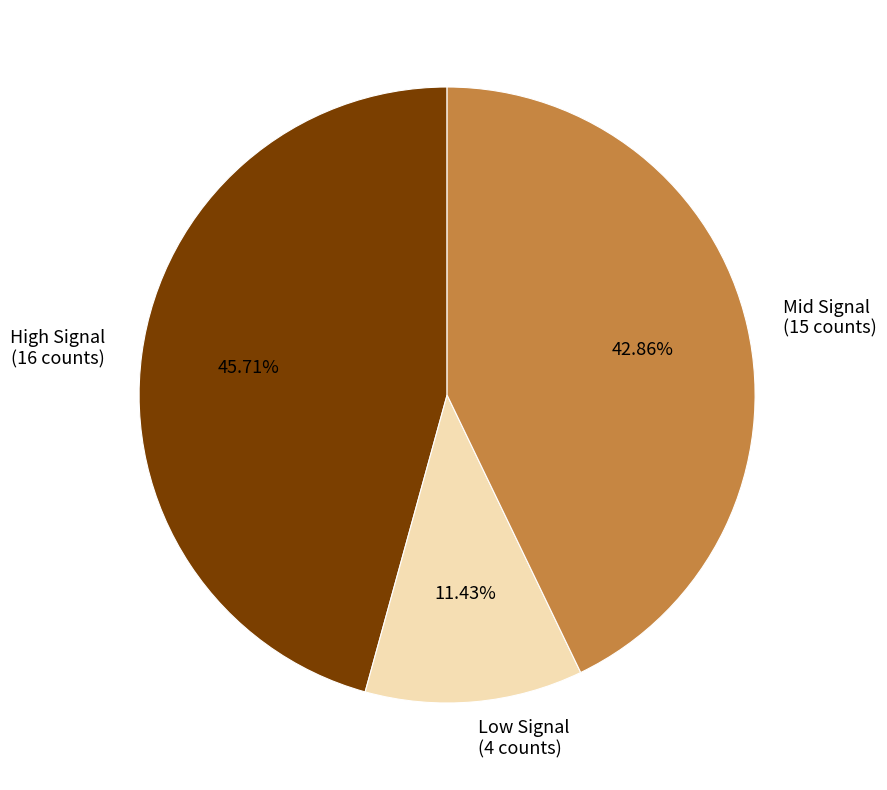

Is the sum of Low Signal (4 counts) and Mid Signal (15 counts) greater than half?

Yes